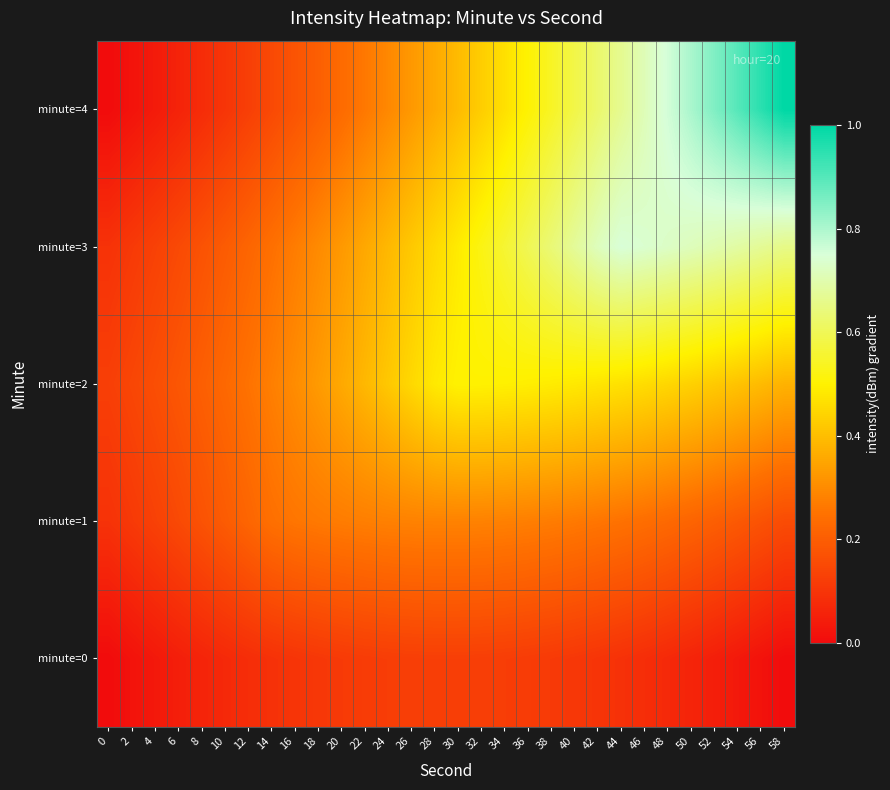

At 56, list the series in order from smallest to largest.

minute=0, minute=1, minute=2, minute=3, minute=4